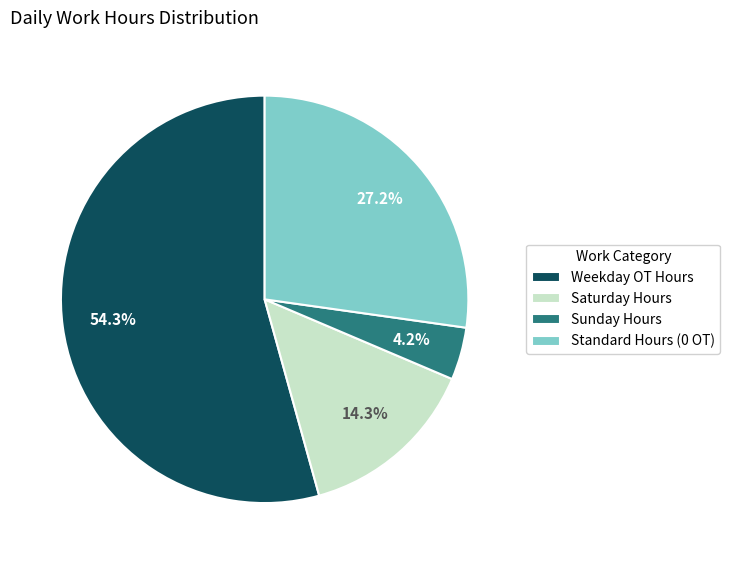

Rank the categories by value from lowest to highest.

Sunday Hours, Saturday Hours, Standard Hours (0 OT), Weekday OT Hours